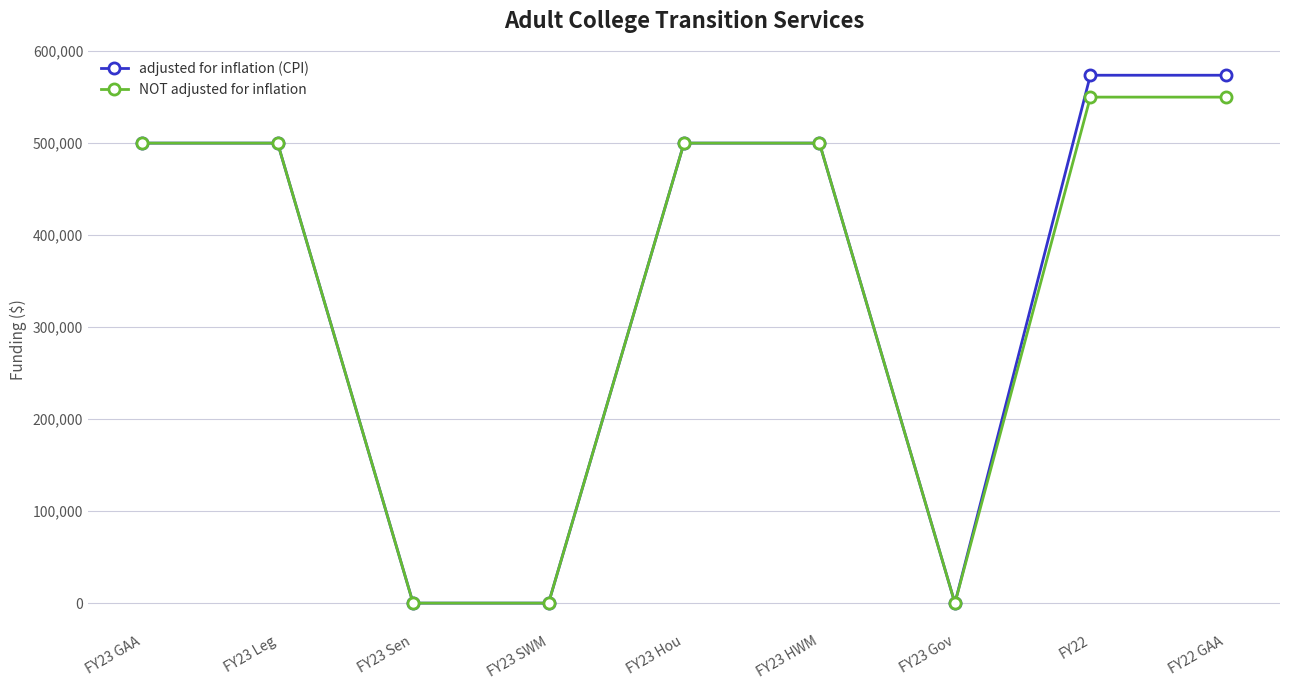

What is the label of the 1st point from the left?

FY23 GAA